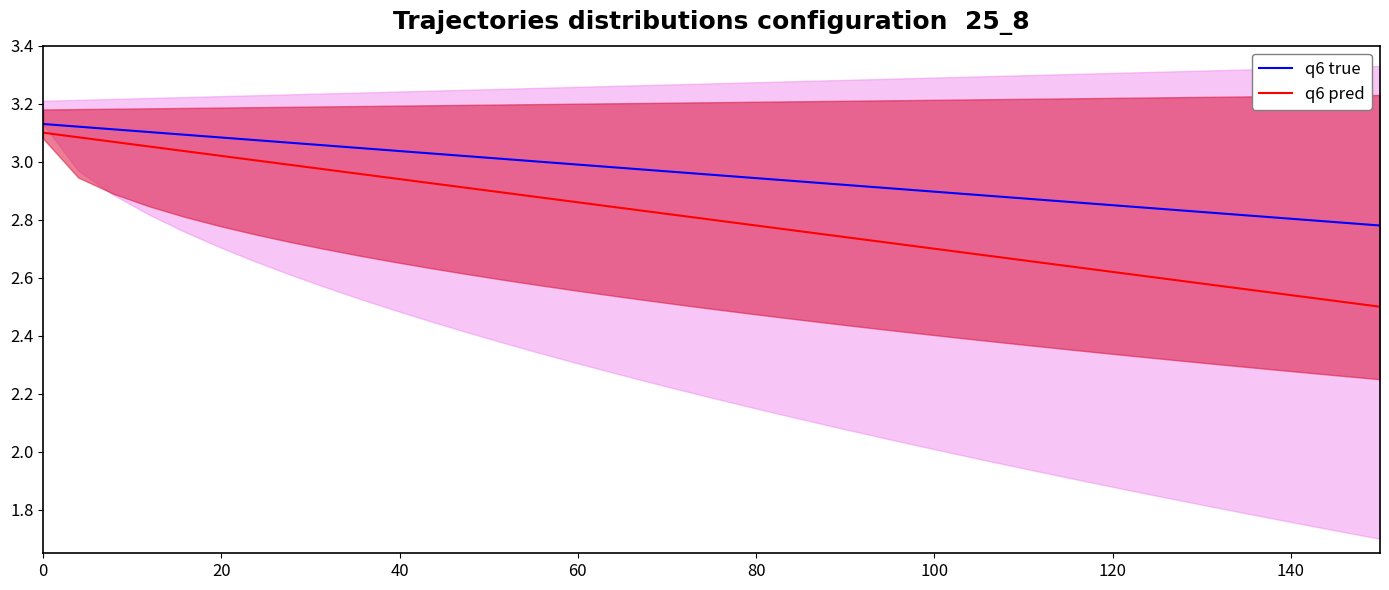

What is the difference between the q6 true values at 26 and 14?

0.1